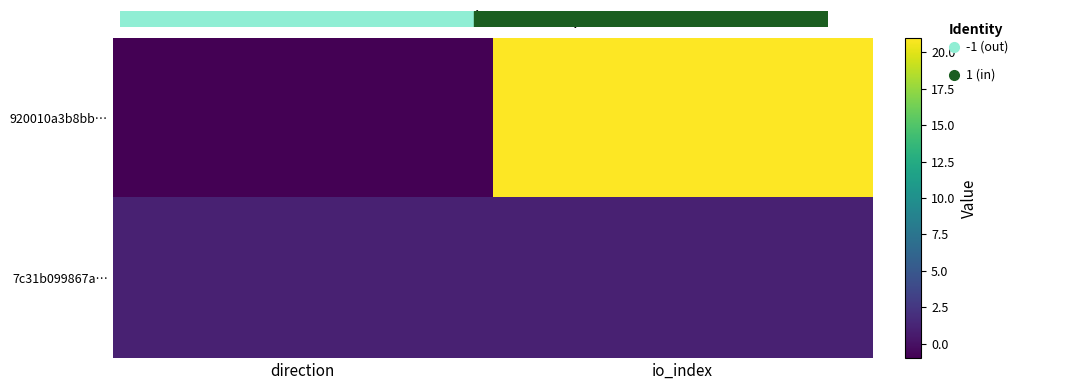

What is the maximum value shown in the chart?

21